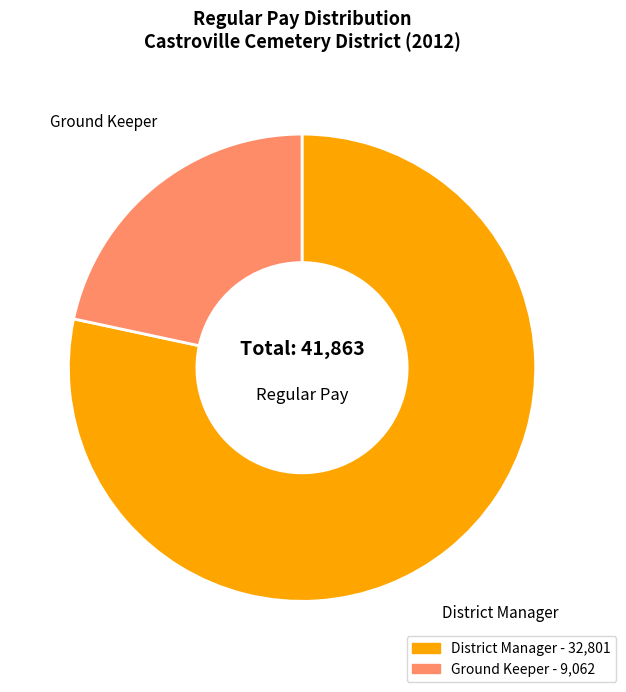

Is there a majority slice in this chart?

Yes